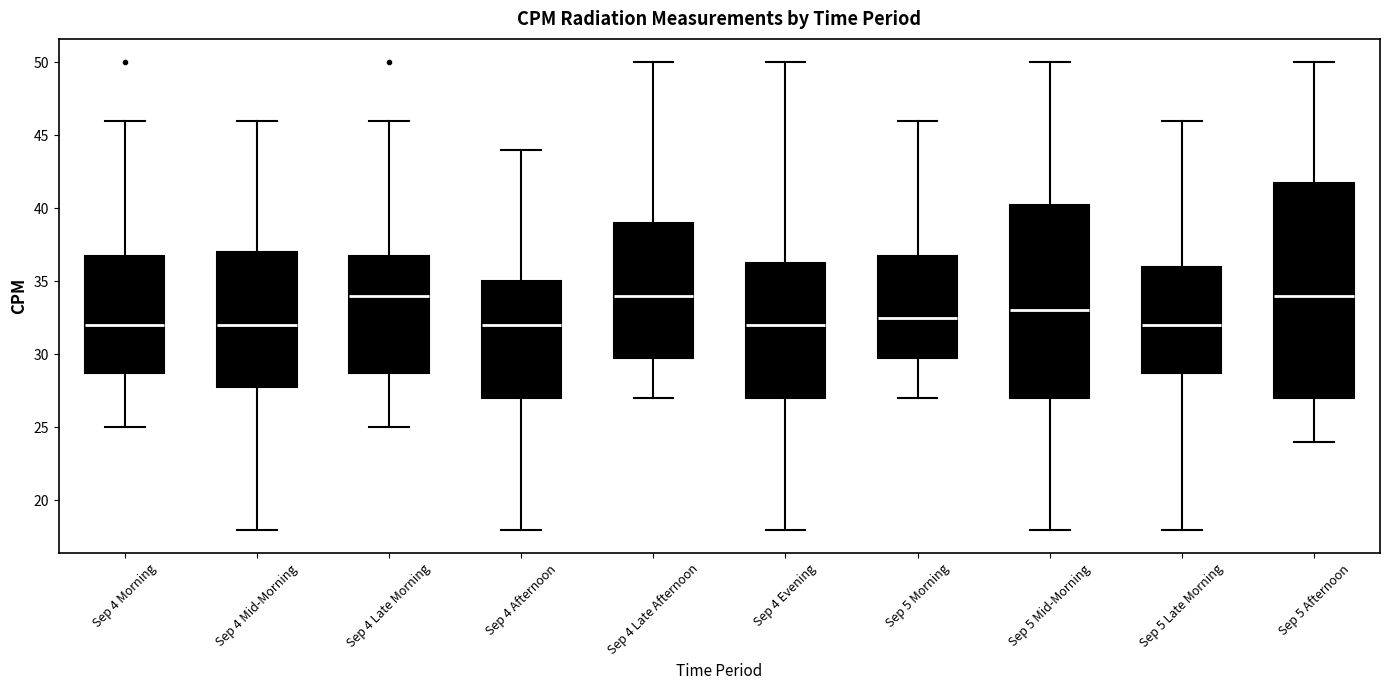

Where does the lower whisker of the box for Sep 4 Afternoon end on the y-axis? The values are not printed on the chart, so give them approximately, as read against the axis.

18.0